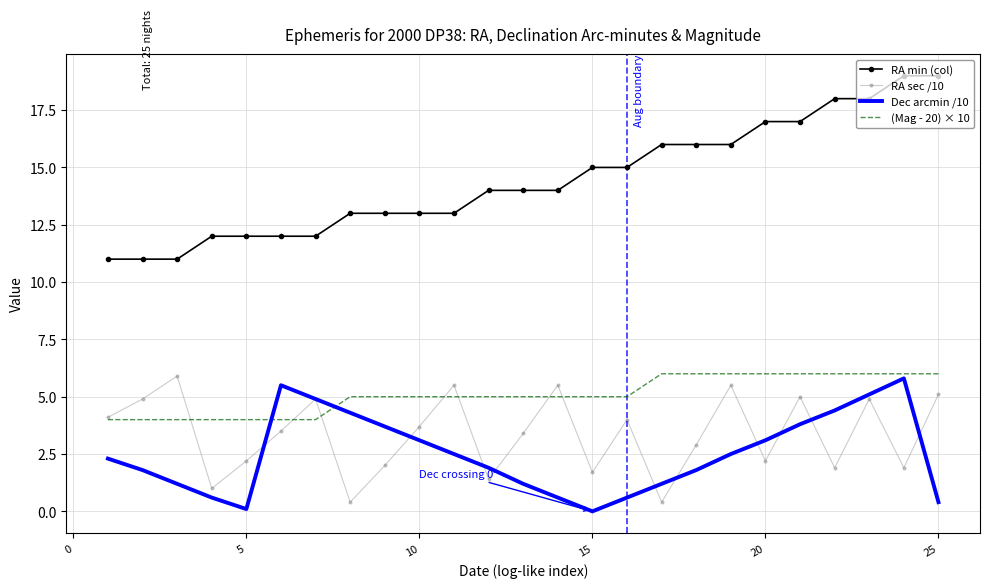

Which series has the widest spread of values?

RA min (col)